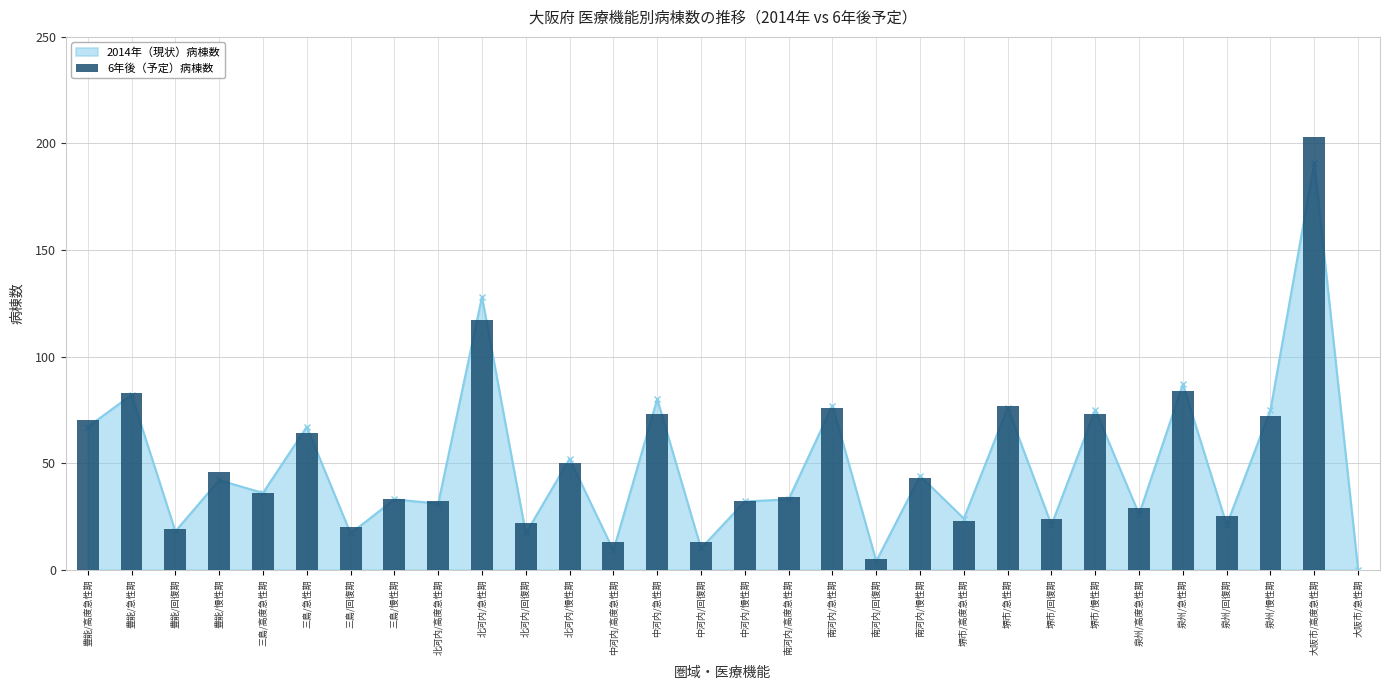

What is the difference between the maximum and second lowest values?

198